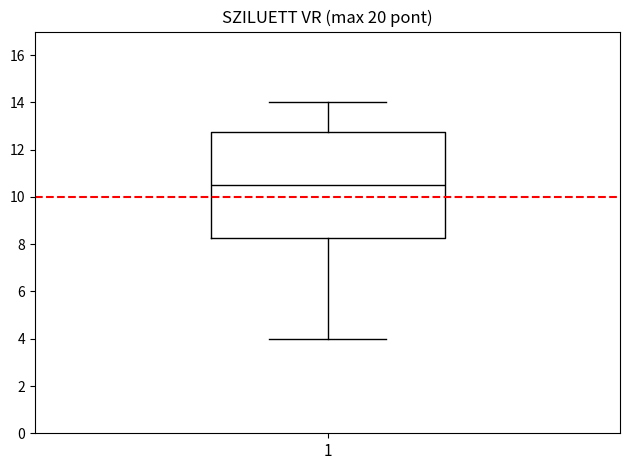

Transcribe this box plot: give where the median line is, the range the box spans, and where the two whiskers end, as read against the y-axis. The values are not printed on the chart, so give them approximately, as read against the axis.

median 10.6, box 8.2 to 12.8, whiskers 4.0 to 14.0